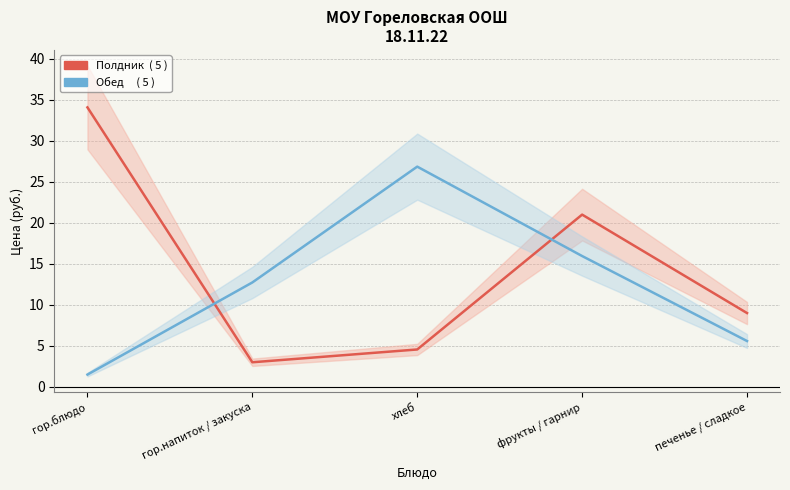

Between which two adjacent categories do Полдник and Обед first intersect?

гор.блюдо and гор.напиток / закуска